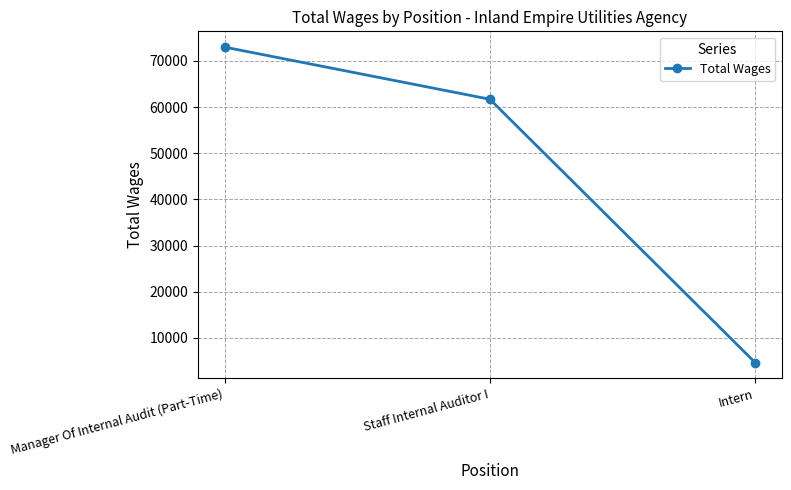

What is the sum of all values?

139311